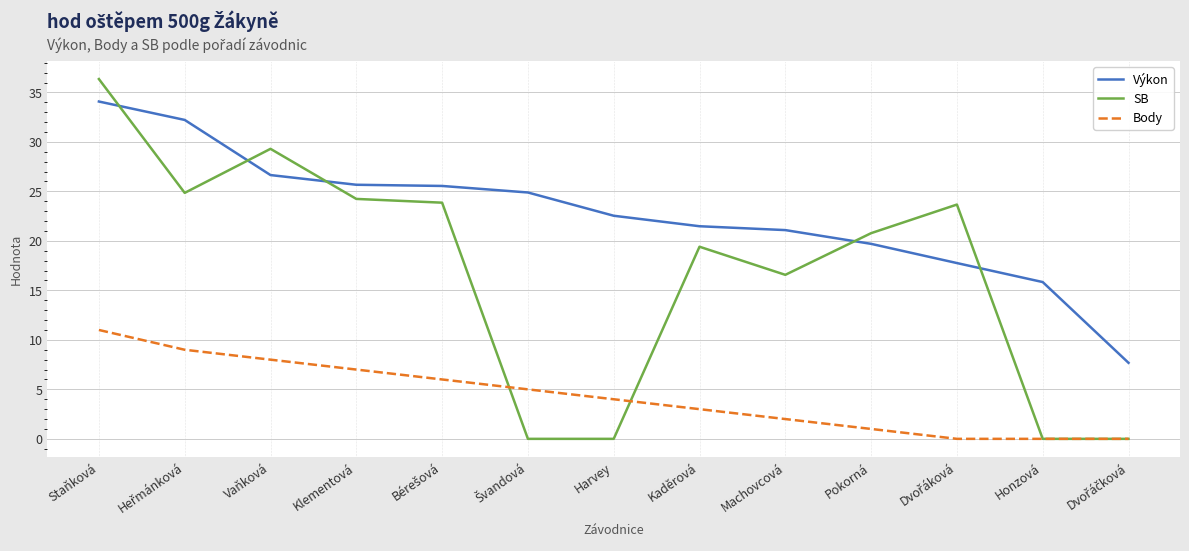

True or false: Body and Výkon cross at least once.

False